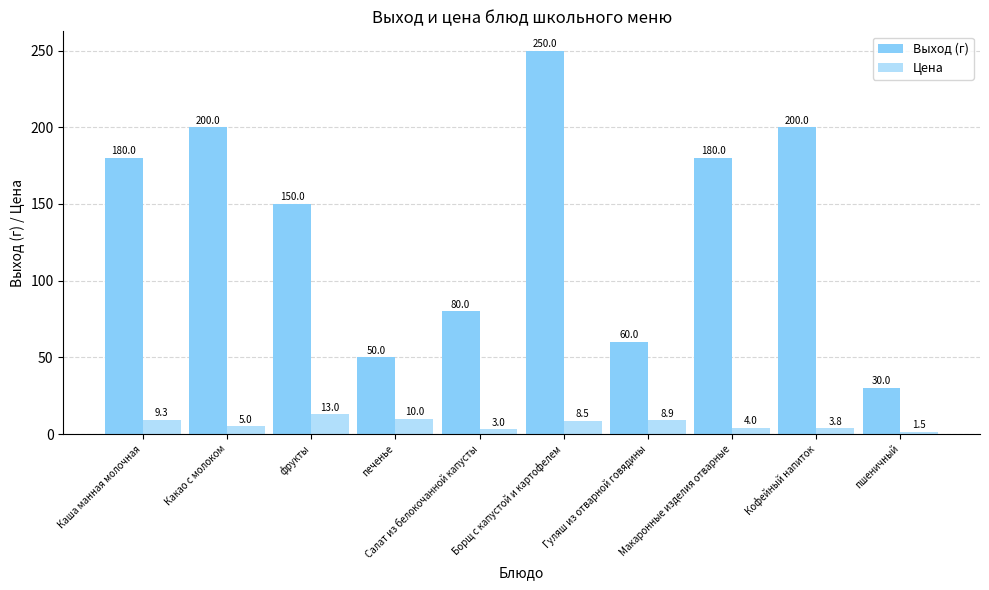

Reading left to right, transcribe all the data shown in this chart.

Выход (г): 180.0	200.0	150.0	50.0	80.0	250.0	60.0	180.0	200.0	30.0
Цена: 9.3	5.0	13.0	10.0	3.0	8.5	8.9	4.0	3.8	1.5